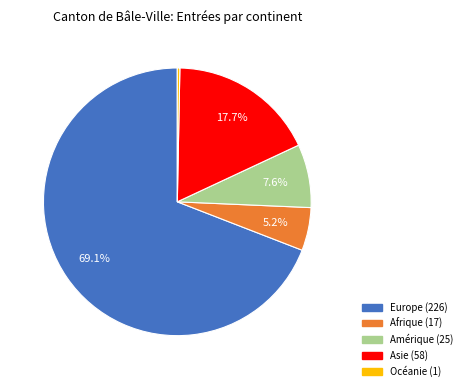

Which slice is the smallest?

Océanie